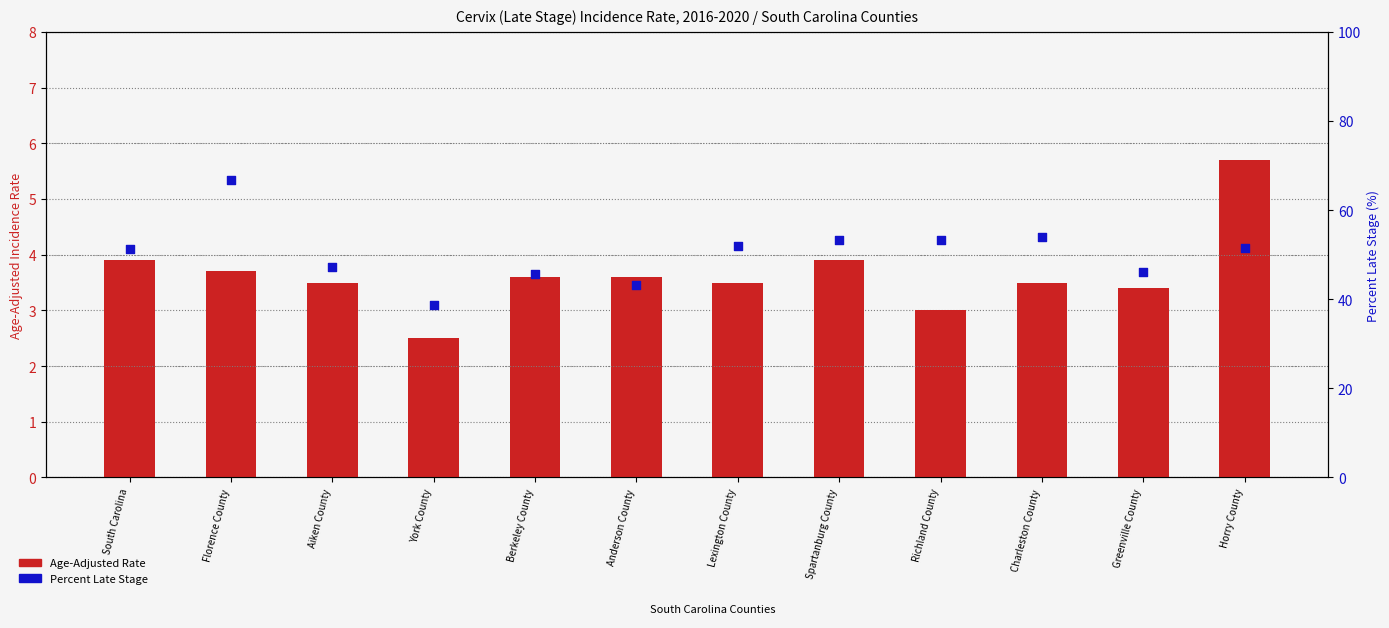

What are all the series names shown in the legend?

Age-Adjusted Rate, Percent Late Stage